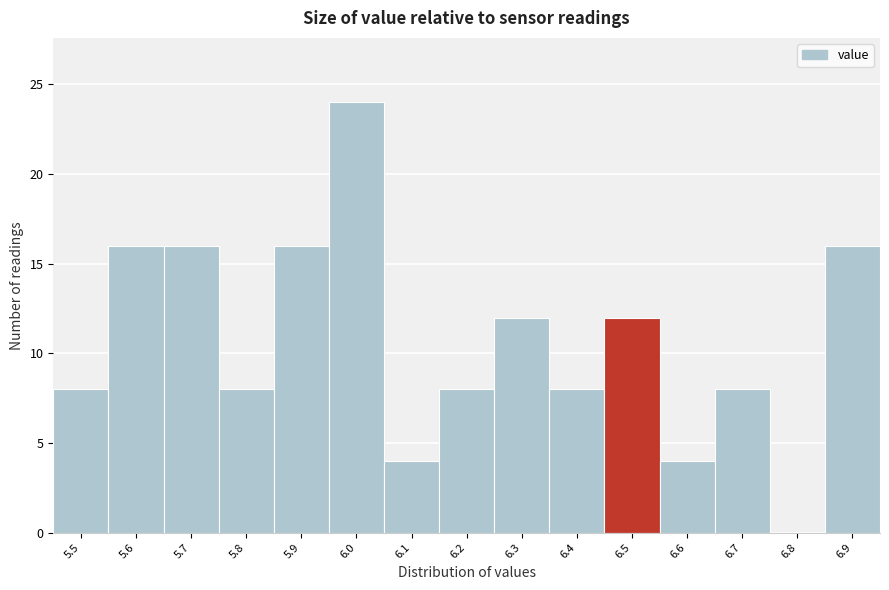

Reading left to right, transcribe all the data shown in this chart.

5.5=8	5.6=16	5.7=16	5.8=8	5.9=16	6.0=24	6.1=4	6.2=8	6.3=12	6.4=8	6.5=12	6.6=4	6.7=8	6.8=0	6.9=16